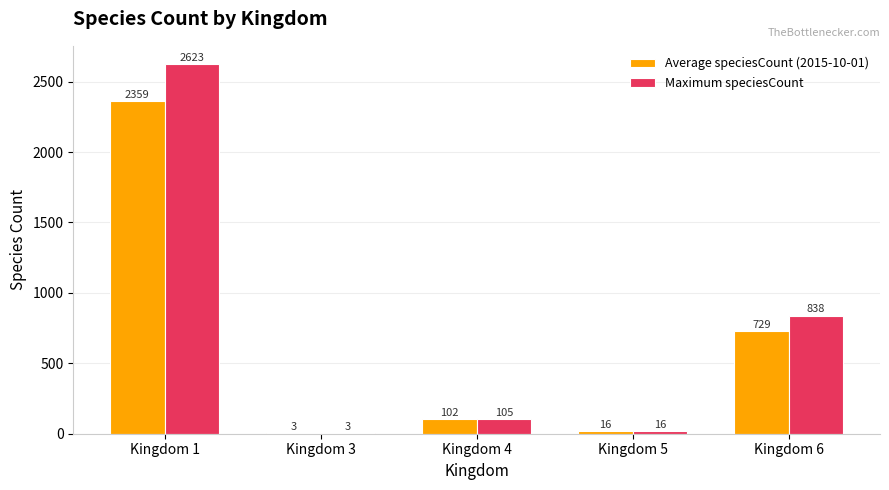

What is the sum of the Maximum speciesCount values at Kingdom 3 and Kingdom 6?

841